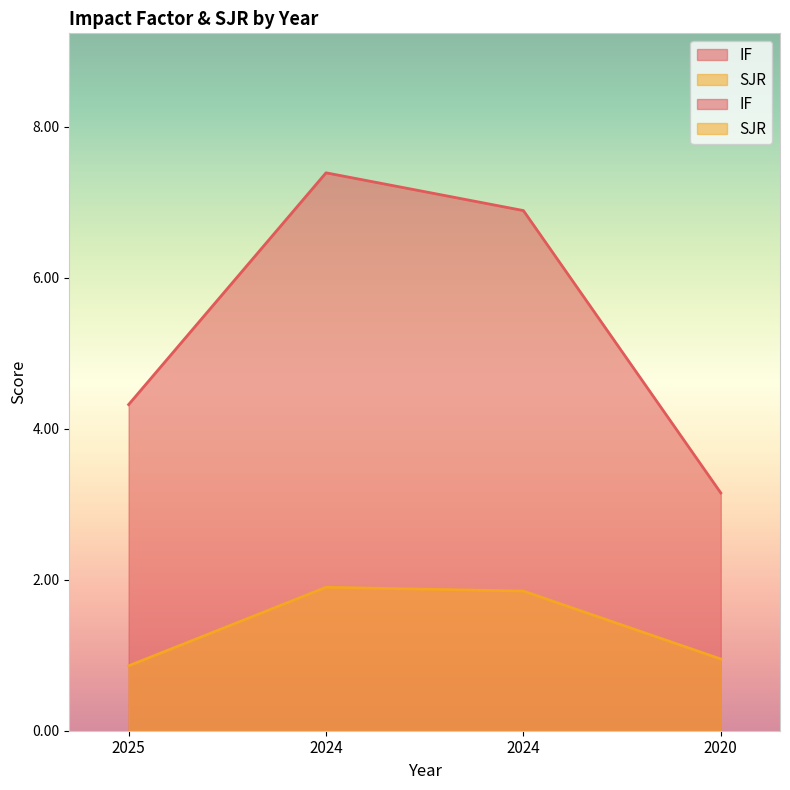

What is the average value of the IF series?

5.4